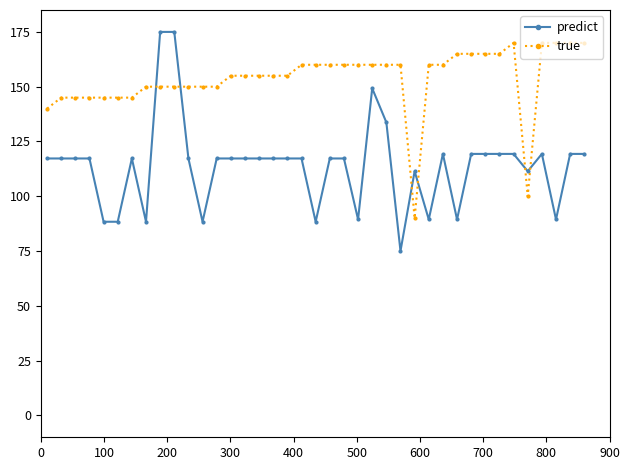

Which series has the largest total across all categories?

true